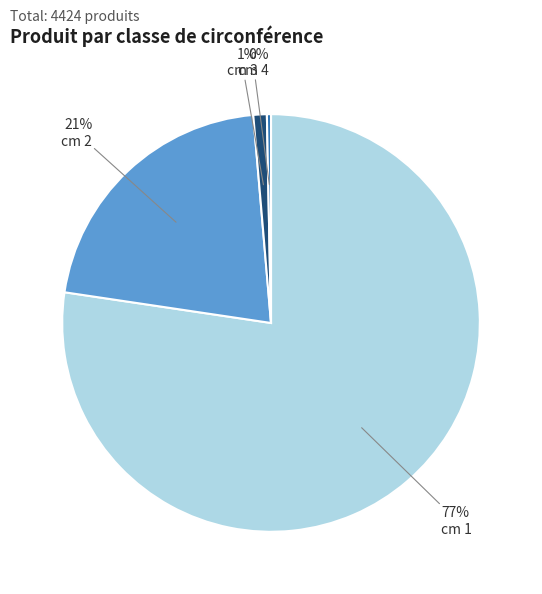

To the nearest percent, what is the average slice percentage?

25%